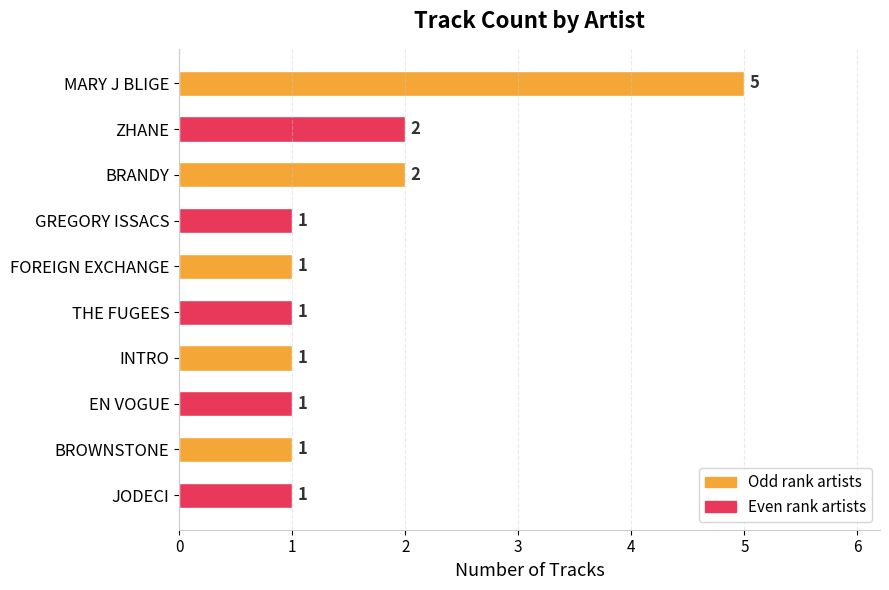

True or false: the data shows 1 at FOREIGN EXCHANGE.

True